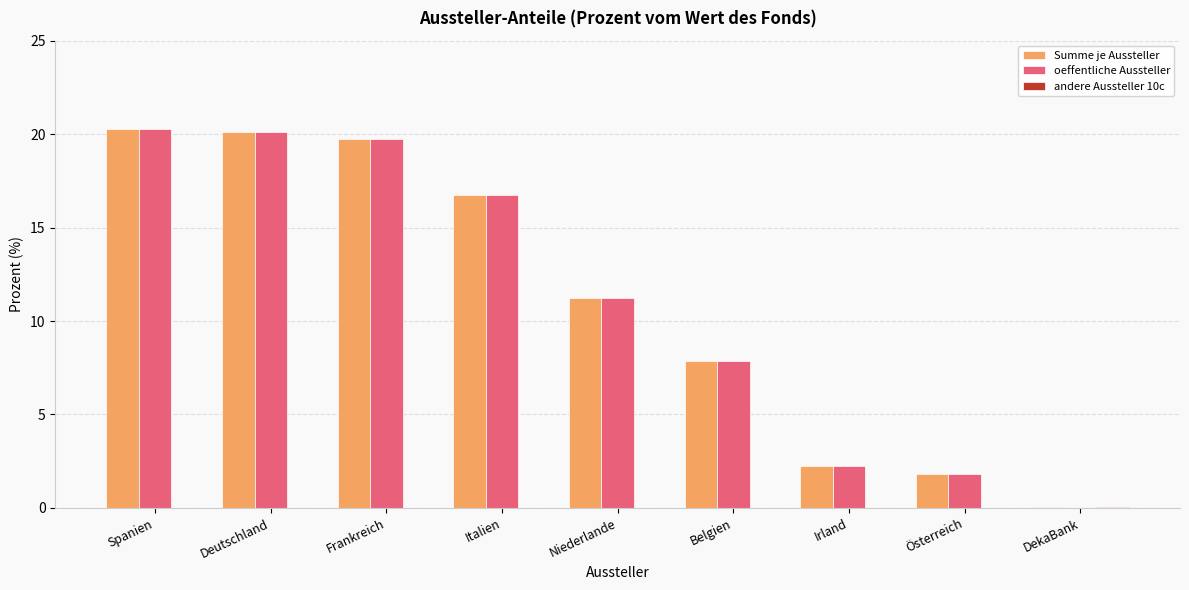

Read the Summe je Aussteller value at Italien.

16.7